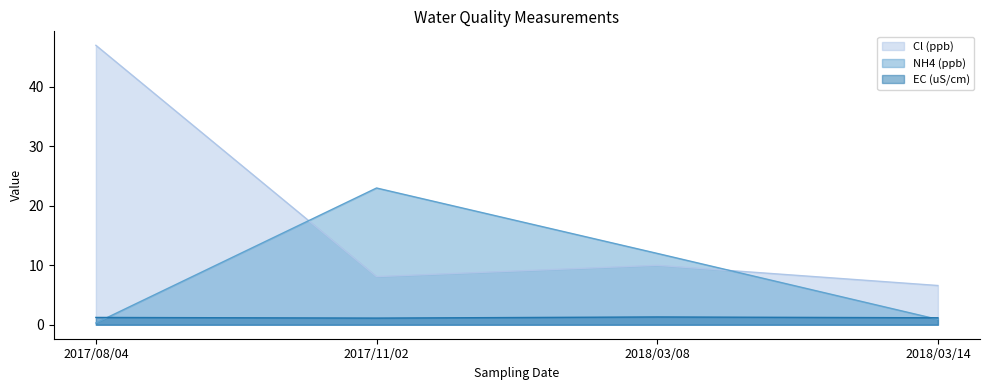

Reading left to right, what are all the values shown in this chart?

Cl (ppb): 47.0	8.1	10.0	6.6
NH4 (ppb): 0.3	23.0	12.0	0.9
EC (uS/cm): 1.2	1.1	1.3	1.2